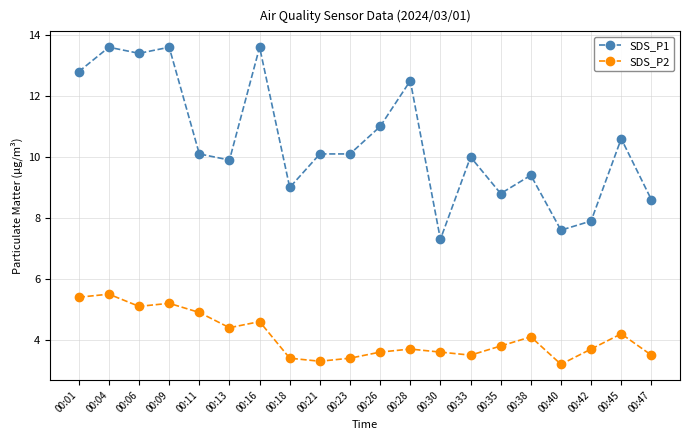

What is the value of the SDS_P1 point at the 7th from the left?

13.6